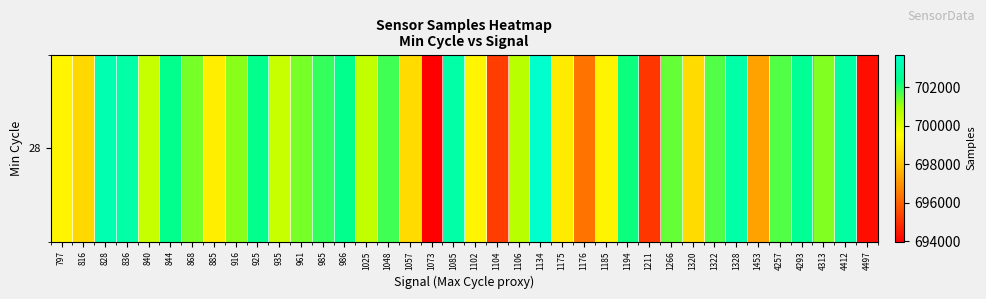

Approximately how many times larger is the value at 828 compared to 1176?

1.0